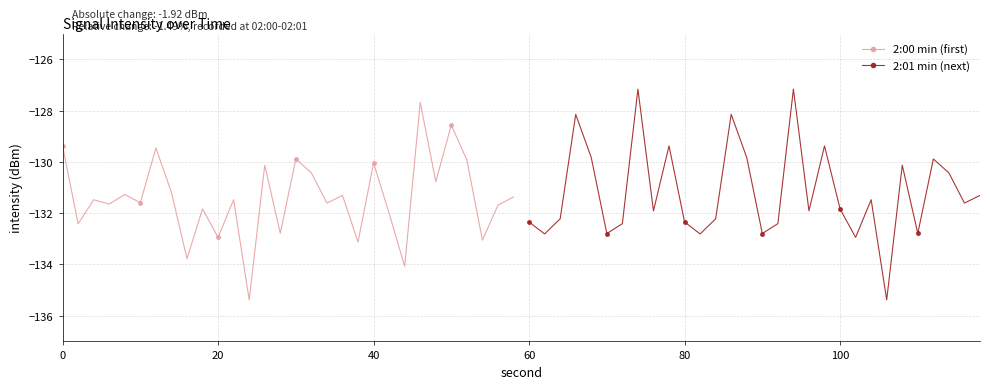

True or false: 2:00 min (first) has more than 0 interior local peaks.

True